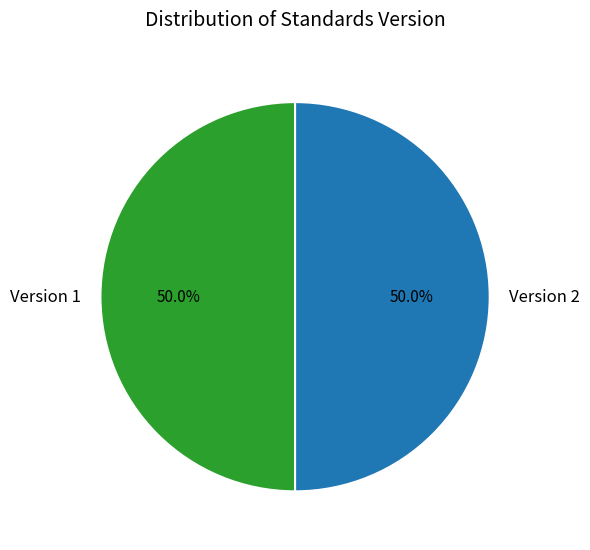

Combined, do Version 2 and Version 1 account for over 50%?

Yes